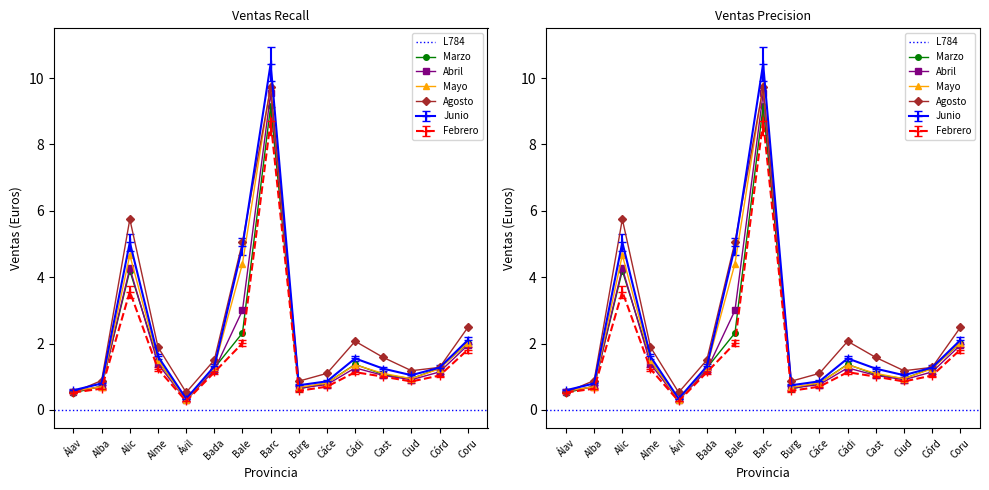

Does the chart display data point markers on the line(s)?

Yes